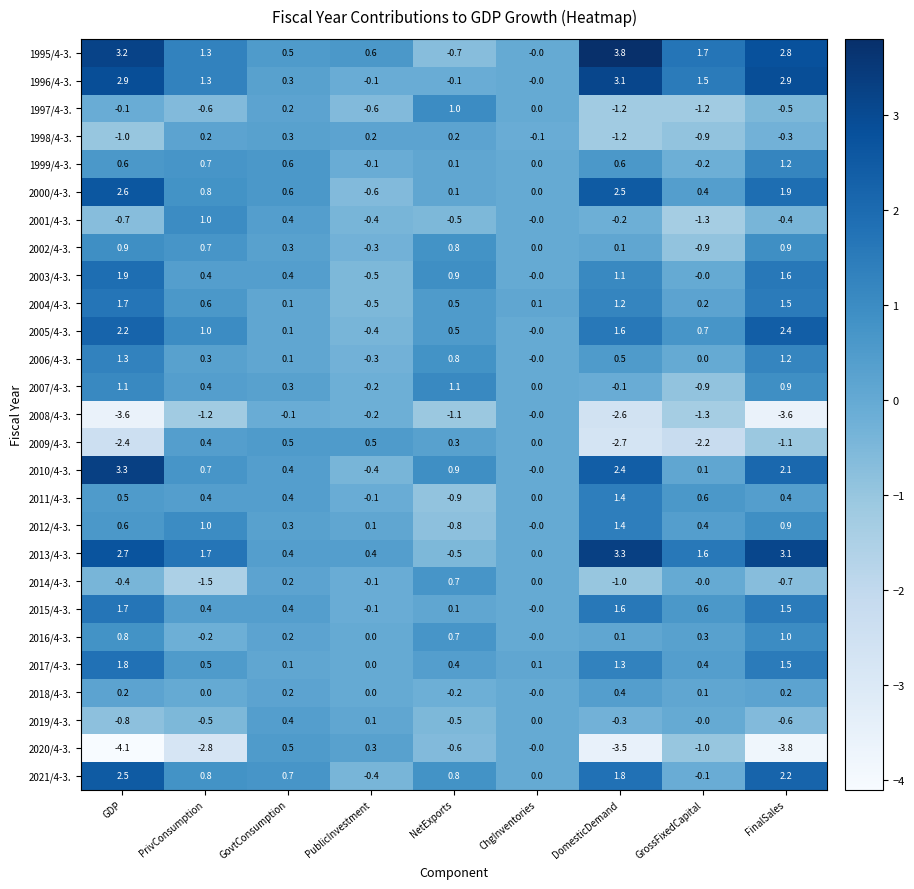

At which category does the chart reach its peak across all series?

DomesticDemand